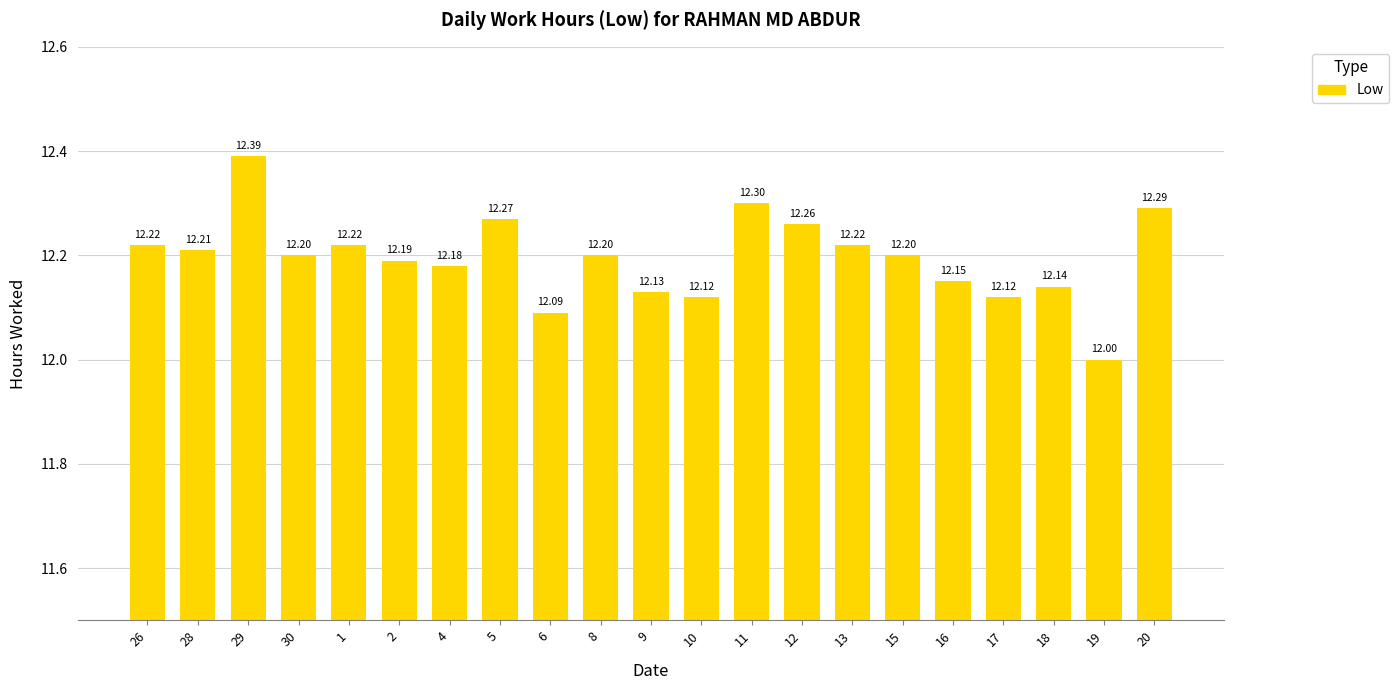

Which category has the lowest value across all series?

19